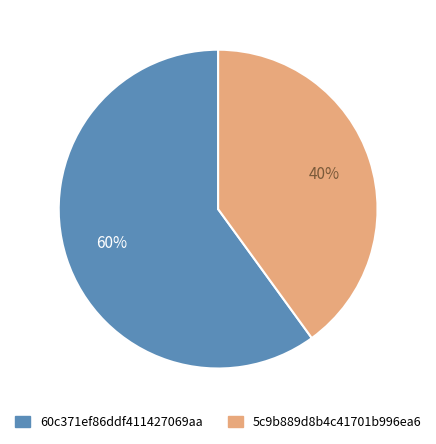

To the nearest percent, what percentage of the pie is 60c371ef86ddf411427069aa?

60%